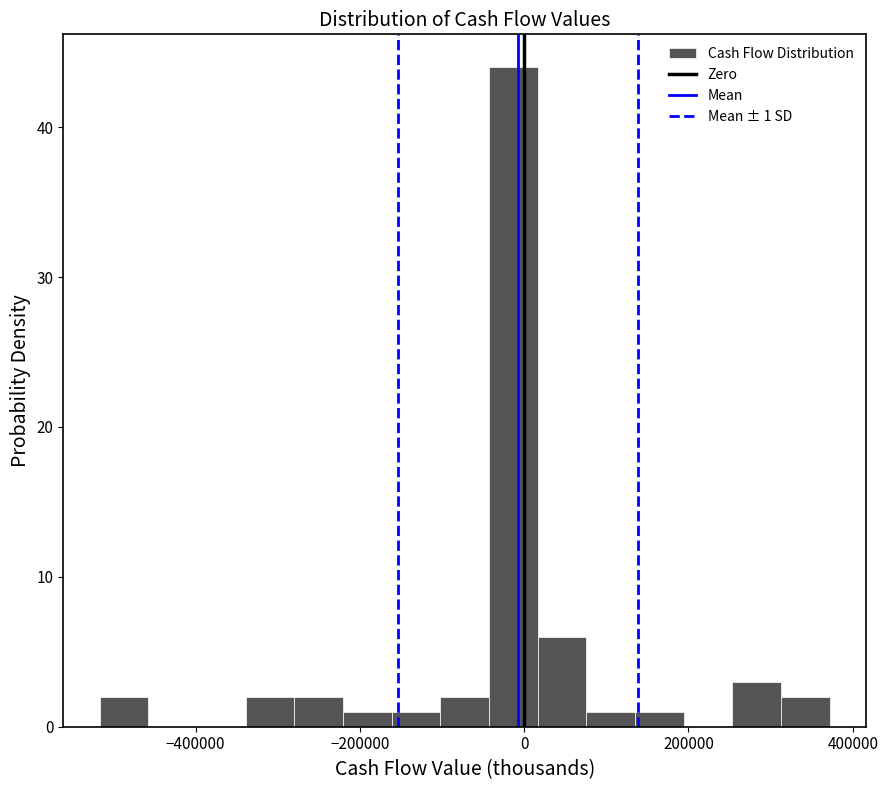

Read against the x-axis, roughly where is the centre of the tallest bar?

-20000